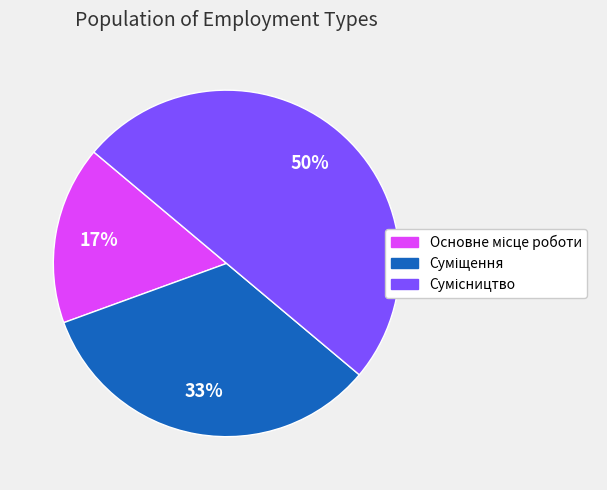

To the nearest percent, what is the difference between the largest and smallest slice percentages?

33%